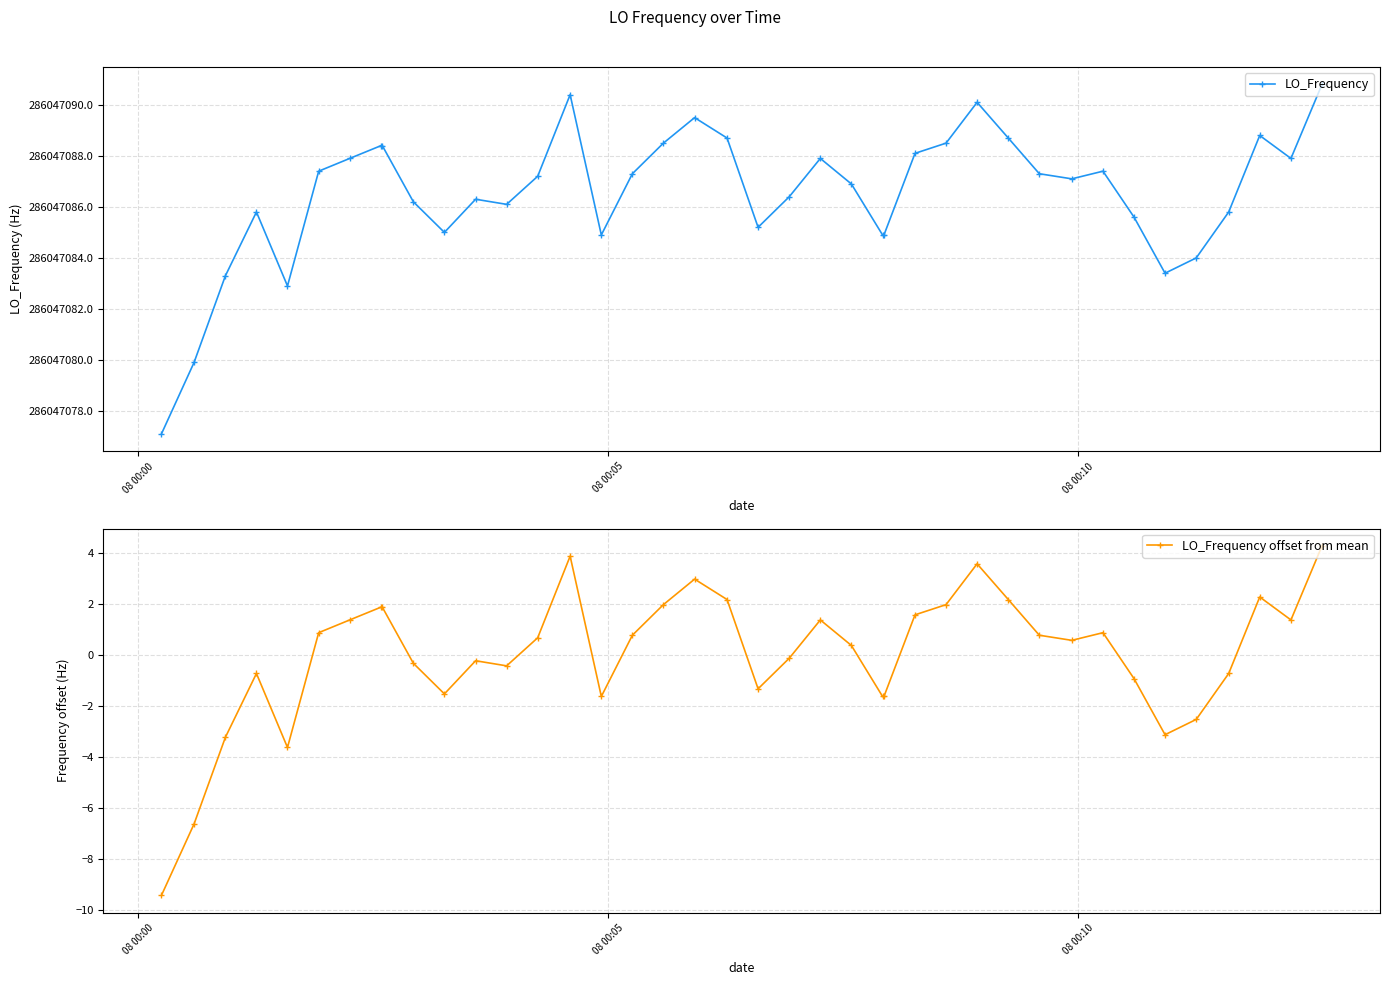

What is the value of the LO_Frequency offset from mean point at the 5th from the left?

-3.6